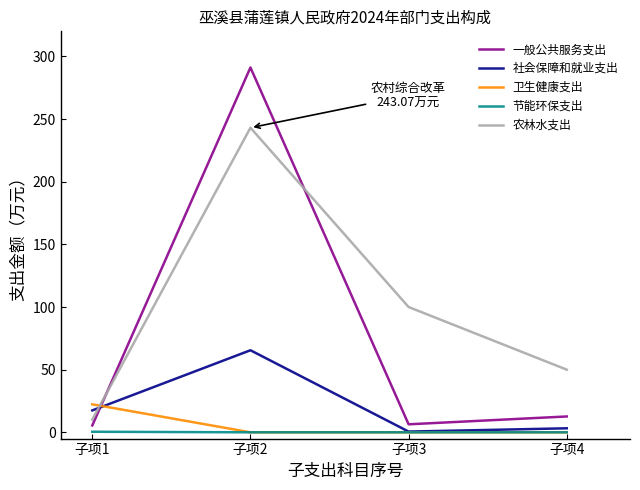

Which series has the largest range (max minus min)?

一般公共服务支出